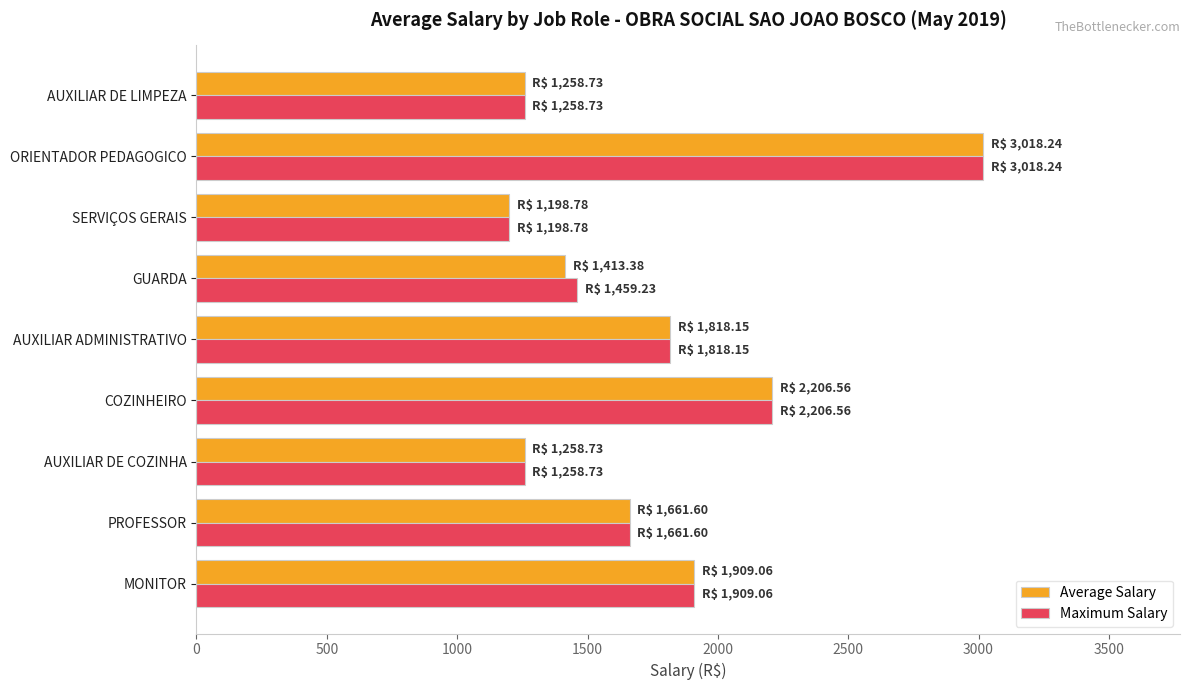

What value does the Average Salary series have at COZINHEIRO?

2206.6